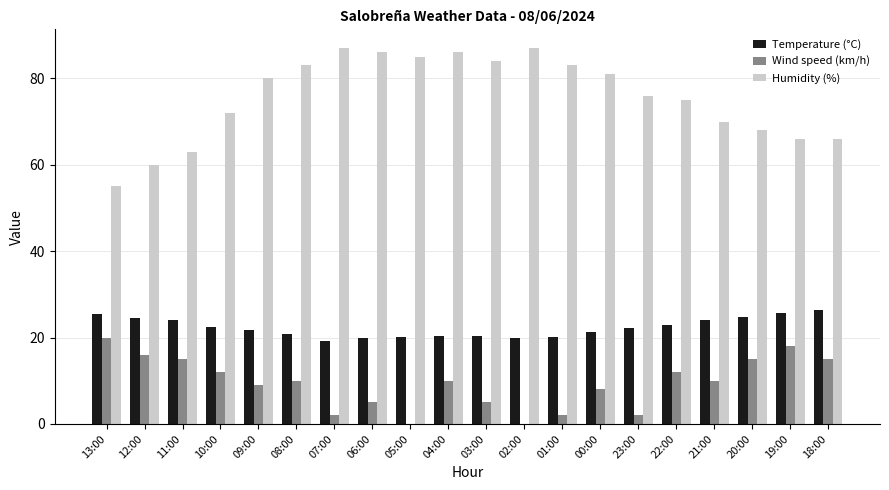

At which label does Wind speed (km/h) reach its peak?

13:00